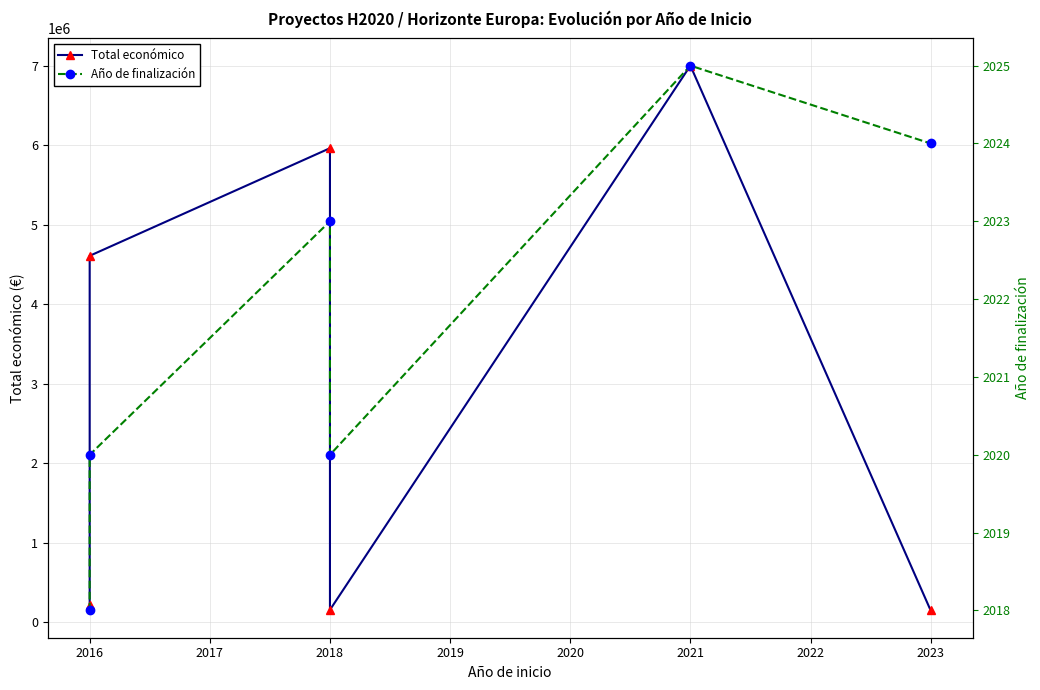

At 2021, list the series in order from smallest to largest.

Año de finalización, Total económico